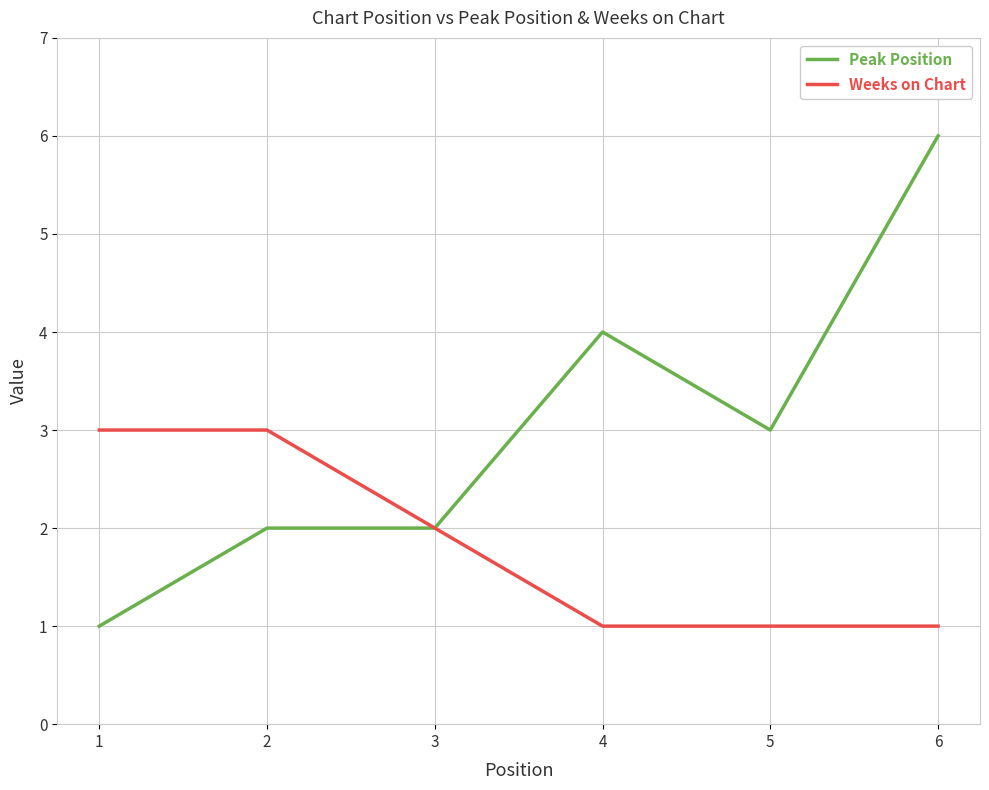

Which series has the largest range (max minus min)?

Peak Position